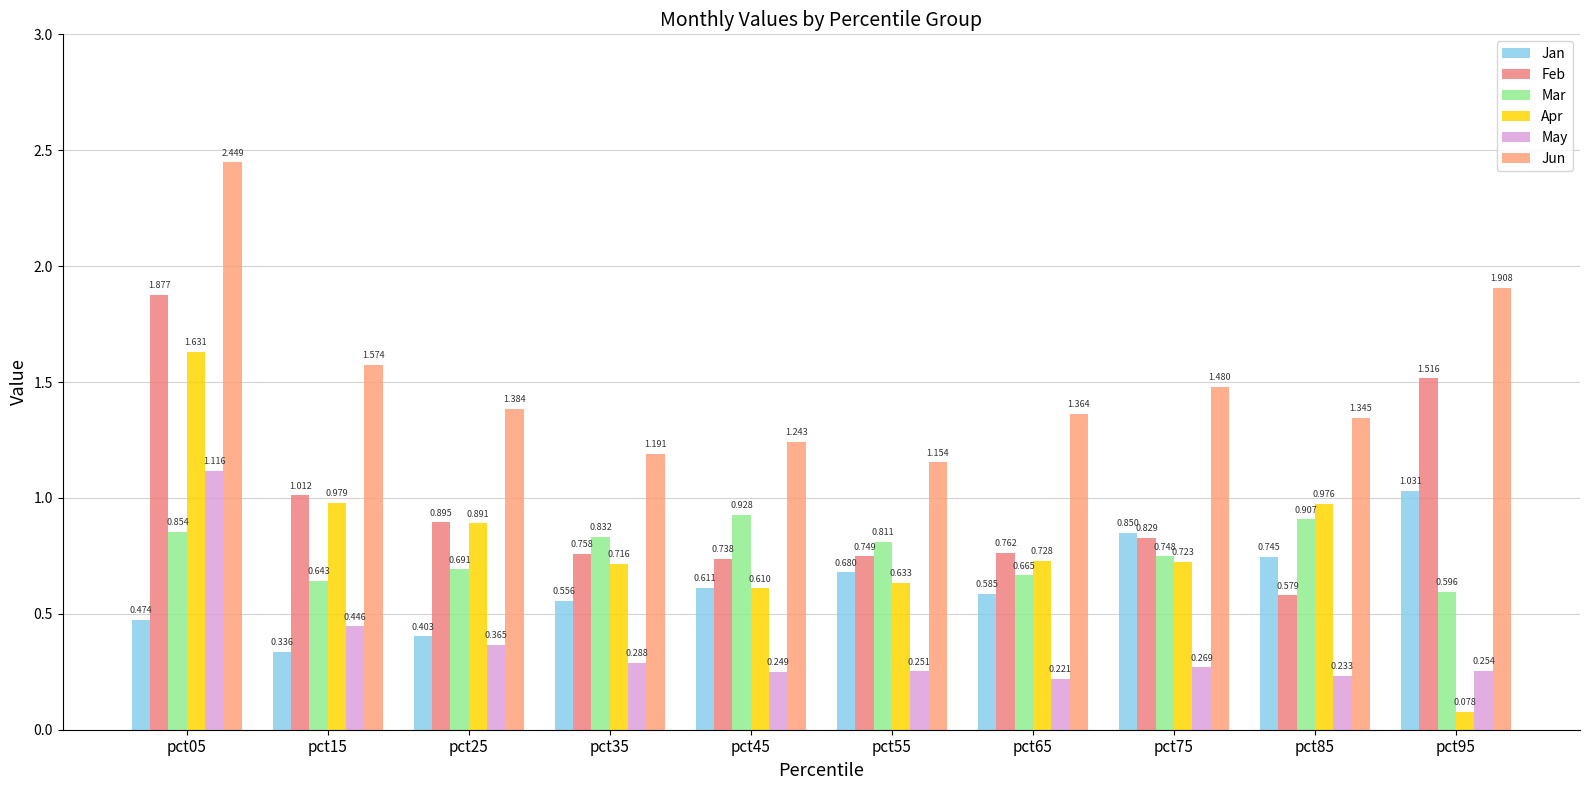

Reading left to right, extract all data points from this chart.

Jan: 0.5	0.3	0.4	0.6	0.6	0.7	0.6	0.9	0.7	1.0
Feb: 1.9	1.0	0.9	0.8	0.7	0.7	0.8	0.8	0.6	1.5
Mar: 0.9	0.6	0.7	0.8	0.9	0.8	0.7	0.7	0.9	0.6
Apr: 1.6	1.0	0.9	0.7	0.6	0.6	0.7	0.7	1.0	0.1
May: 1.1	0.4	0.4	0.3	0.2	0.3	0.2	0.3	0.2	0.3
Jun: 2.4	1.6	1.4	1.2	1.2	1.2	1.4	1.5	1.3	1.9